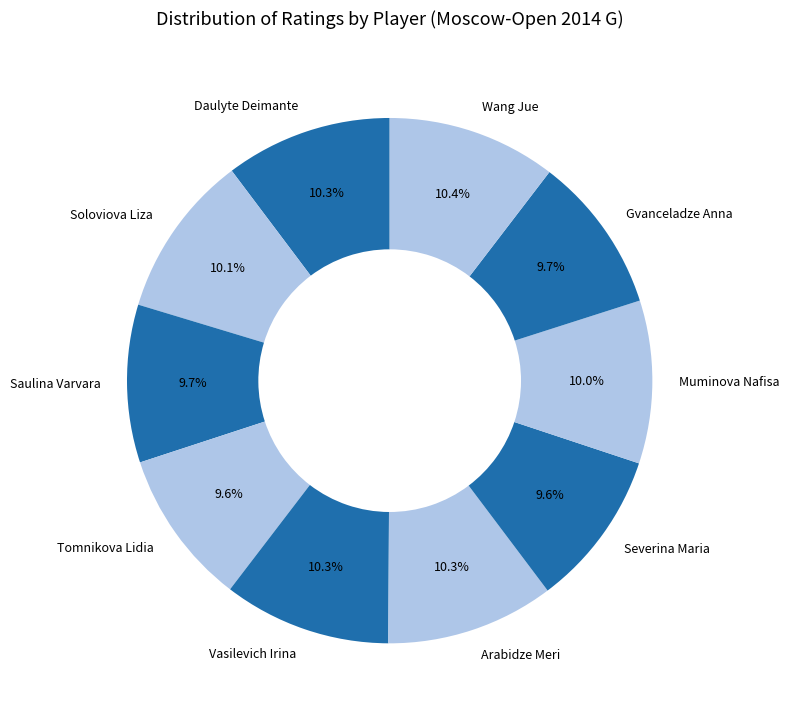

True or false: Saulina Varvara accounts for 10% of the total.

True